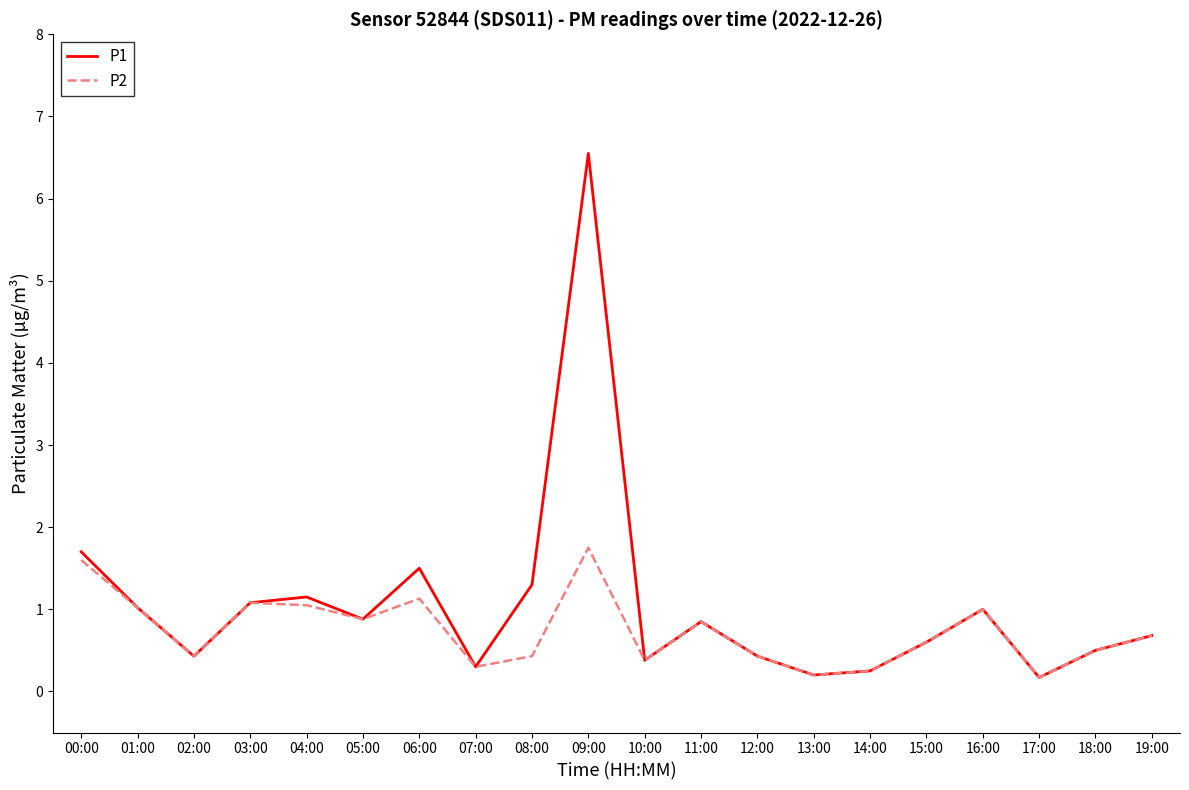

What are all the series names shown in the legend?

P1, P2